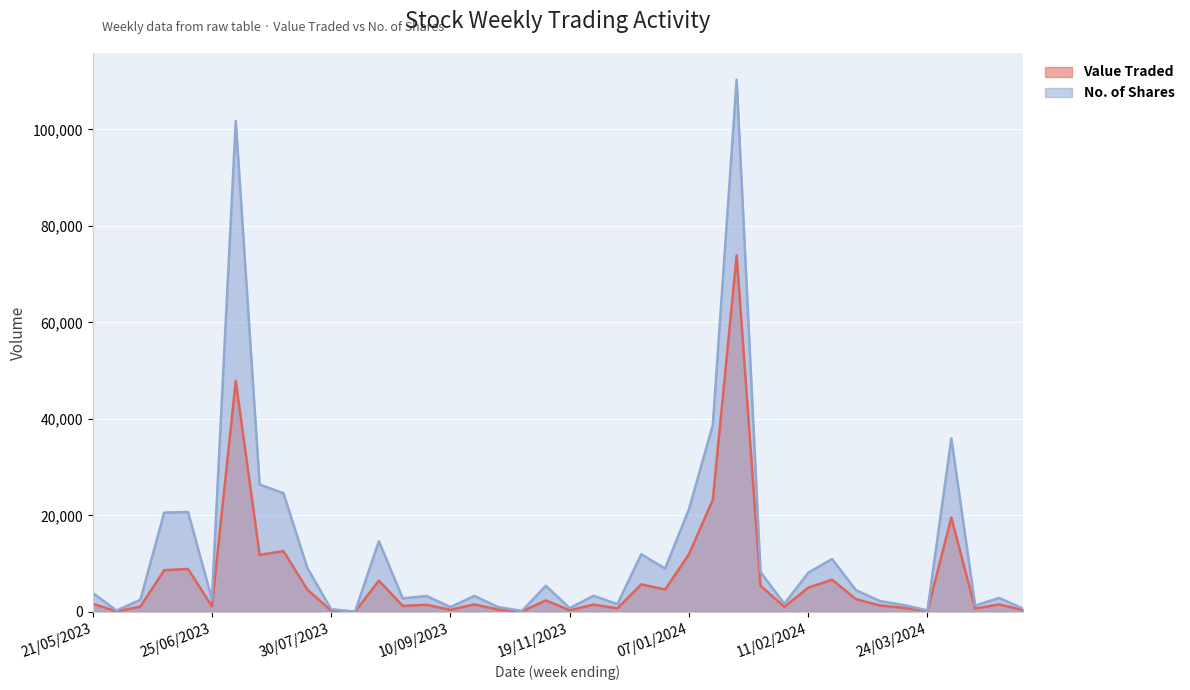

Is it true that Value Traded equals 4088 at 18/06/2023?

False